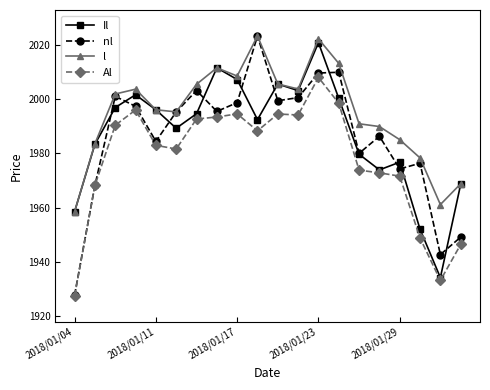

Which series has the largest total across all categories?

l